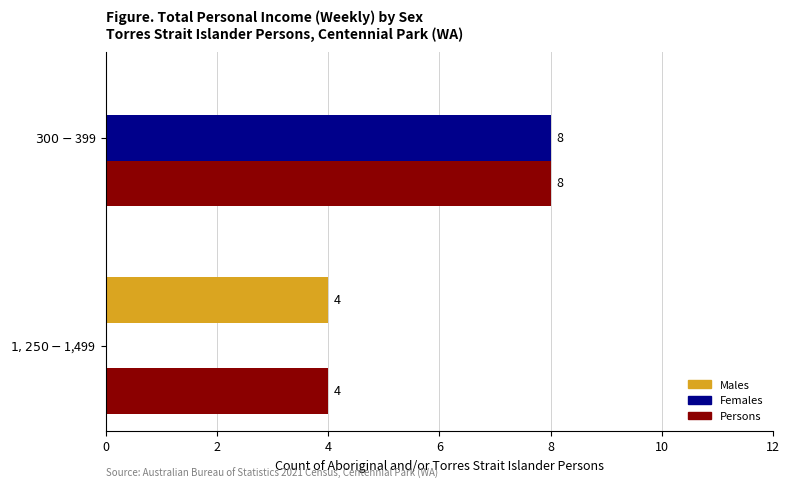

Which series has the largest total across all categories?

Persons